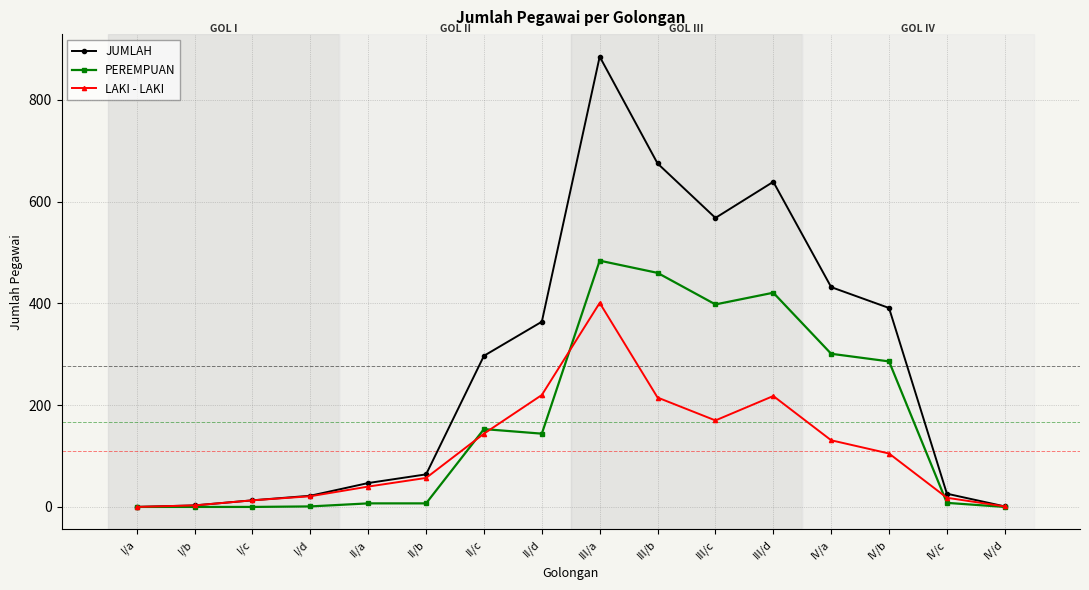

The value of LAKI - LAKI at IV/b is 162. True or false?

False